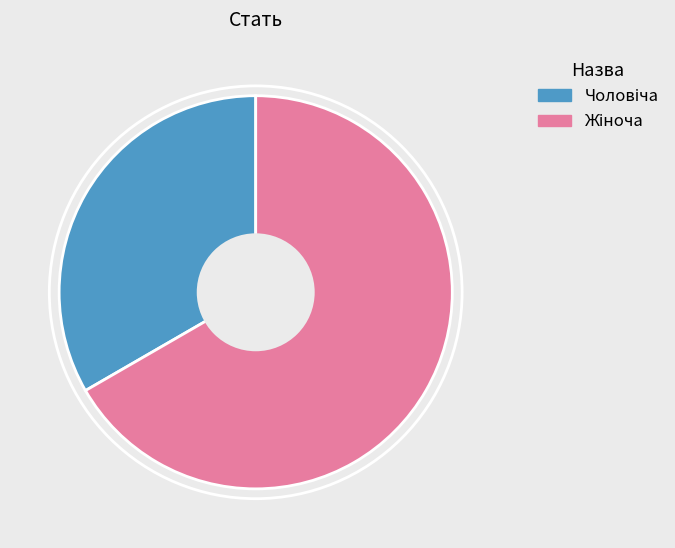

Does any single category account for the majority?

Yes